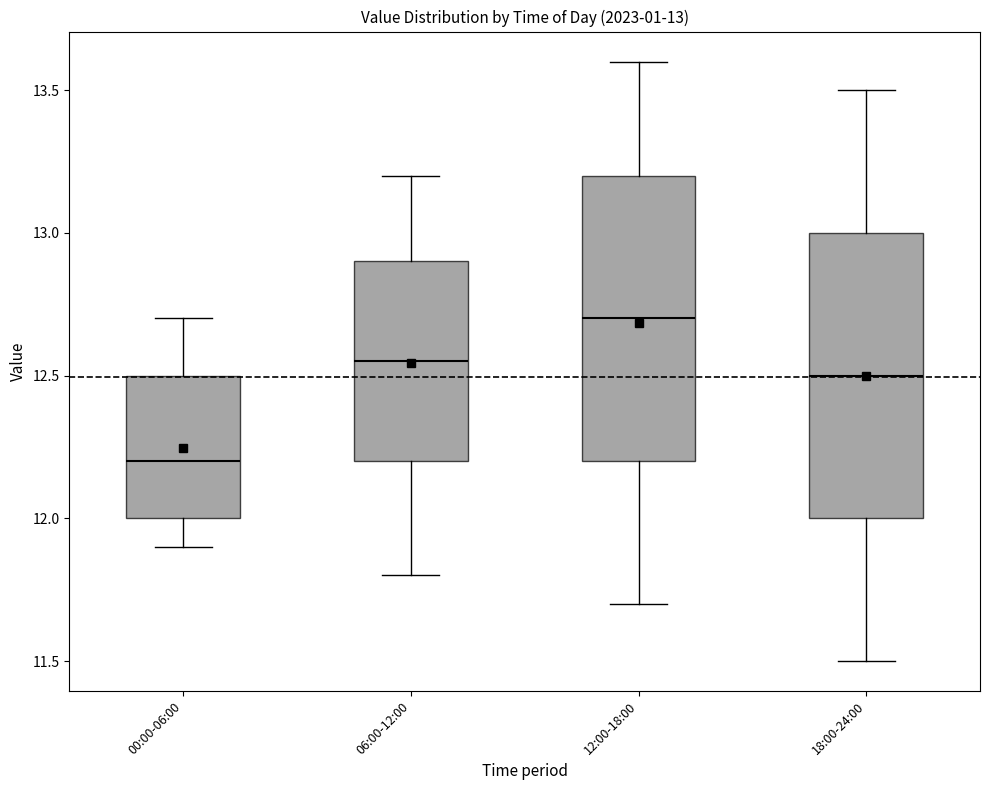

Which box's median line is the lowest?

00:00-06:00